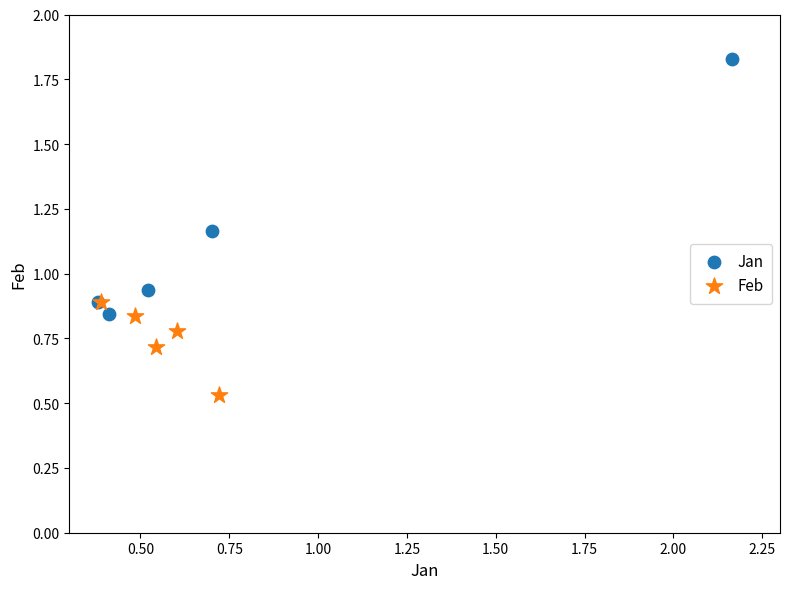

Which series reaches the maximum Y coordinate?

Jan